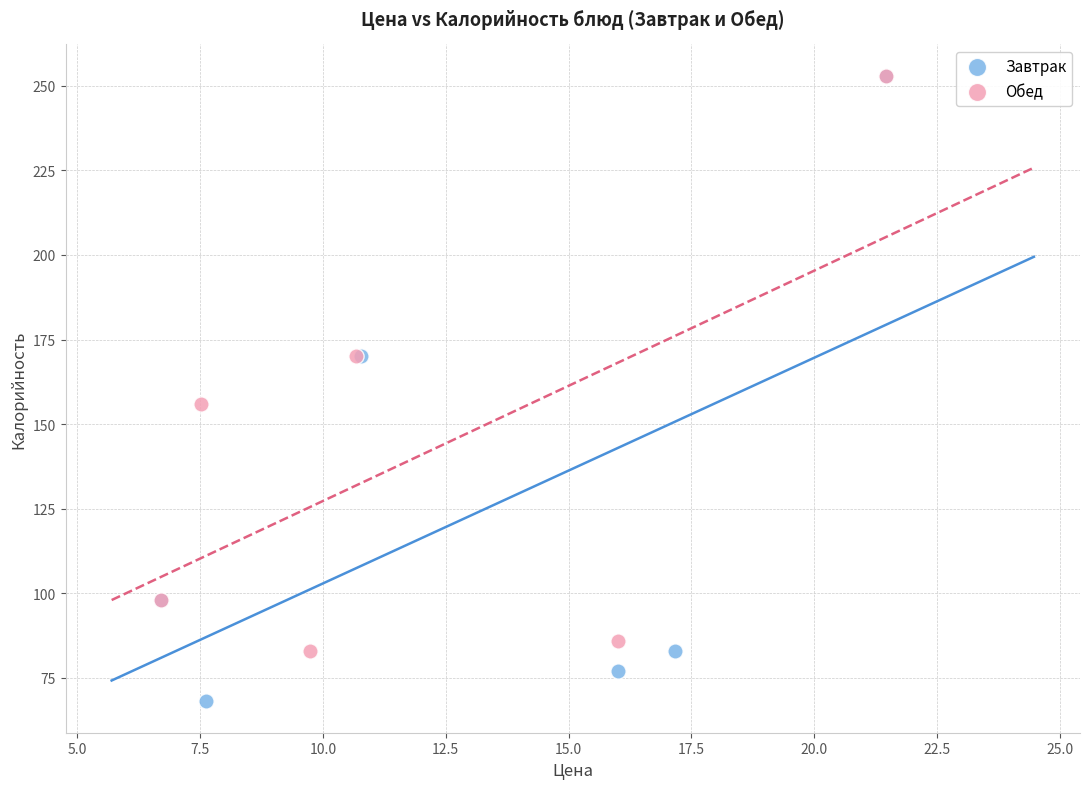

Which series reaches the minimum Y coordinate?

Завтрак